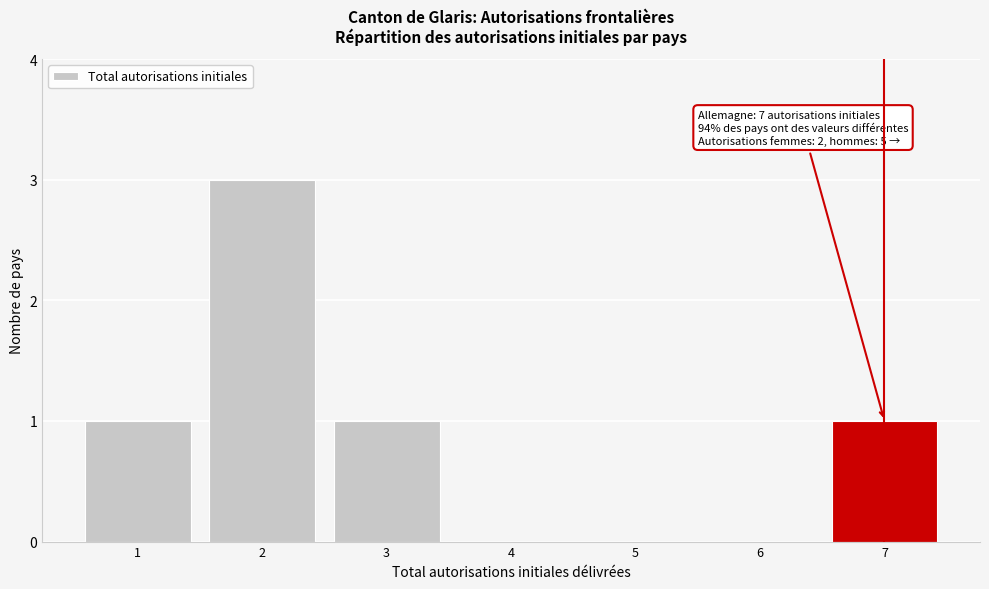

Which range on the x-axis has the tallest bar?

1.5 to 2.5